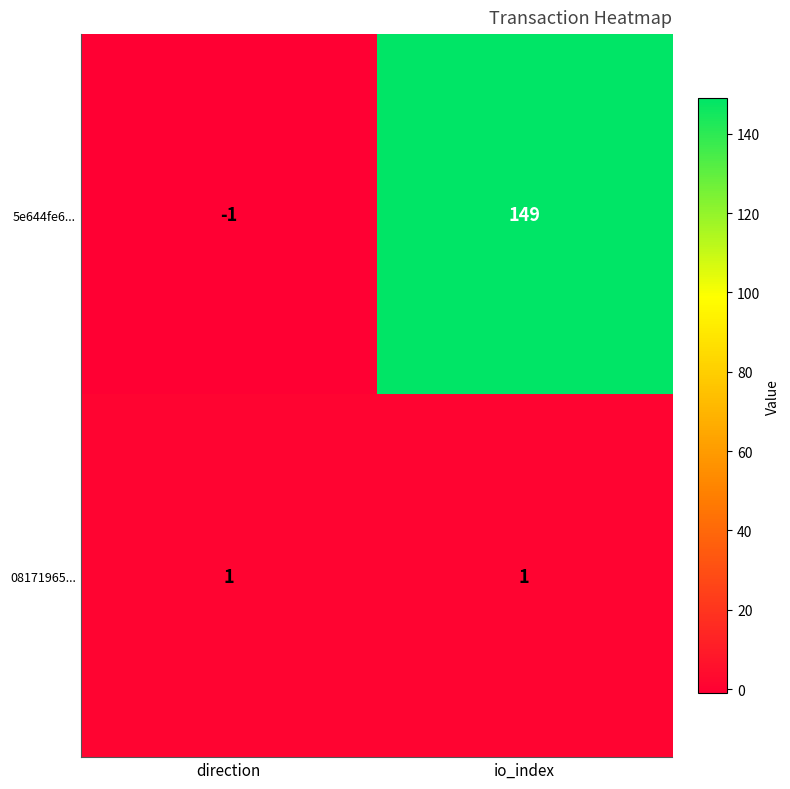

What is the sum of all 5e644fe6... values?

148